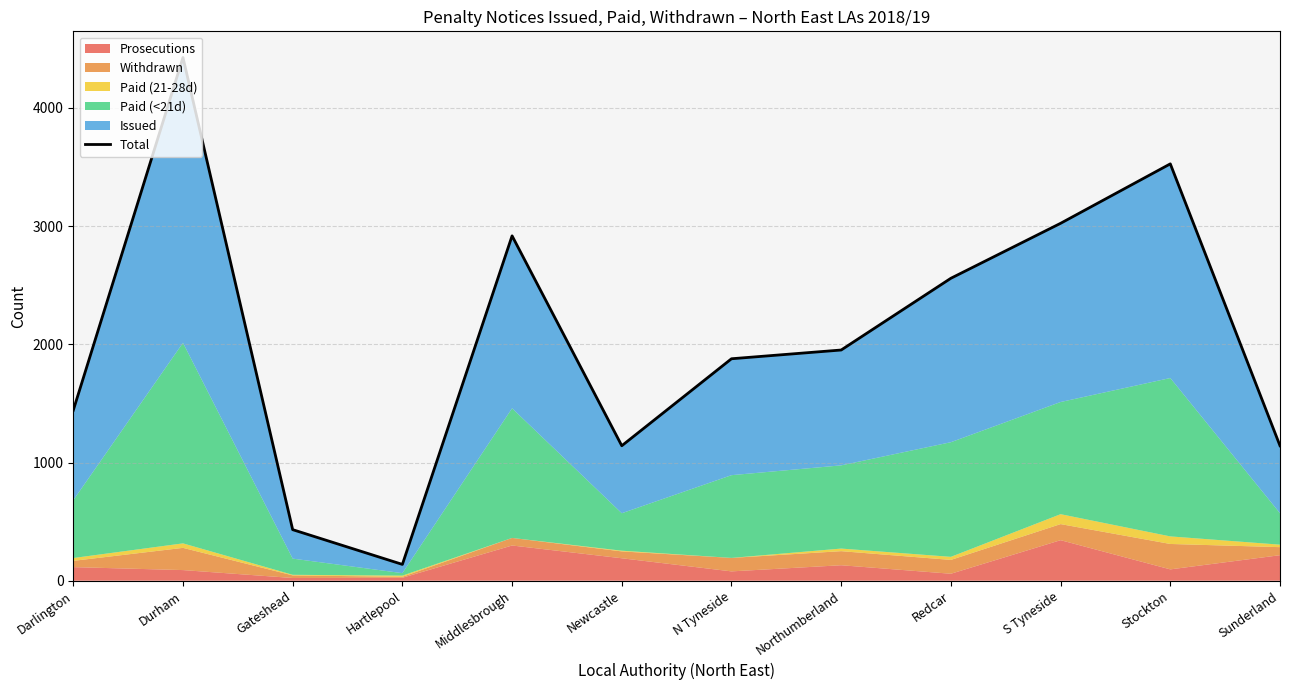

How many interior local peaks (higher than both neighbors) does the data have?

3